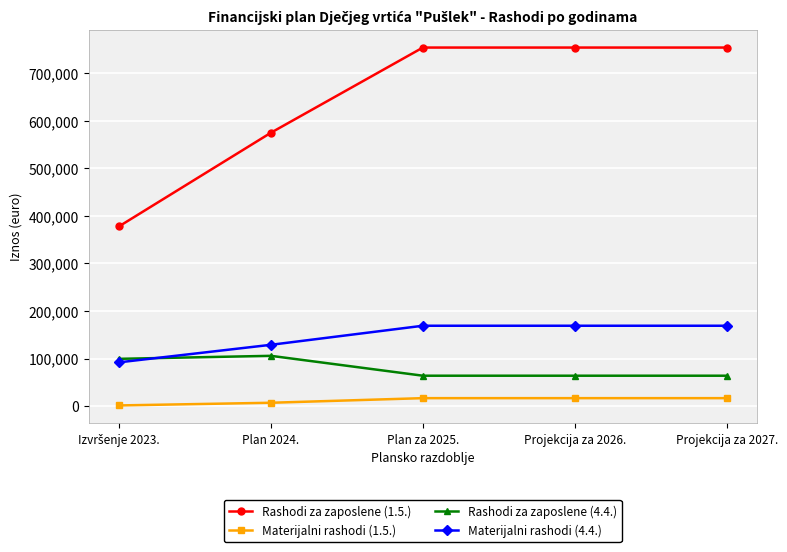

What is the smallest value displayed?

1327.2